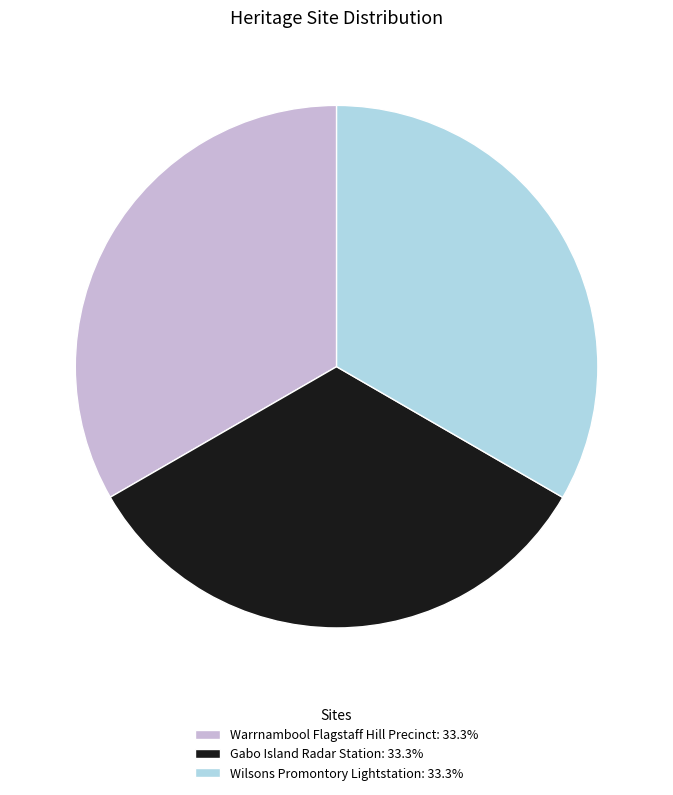

How many segments does this pie chart have?

3